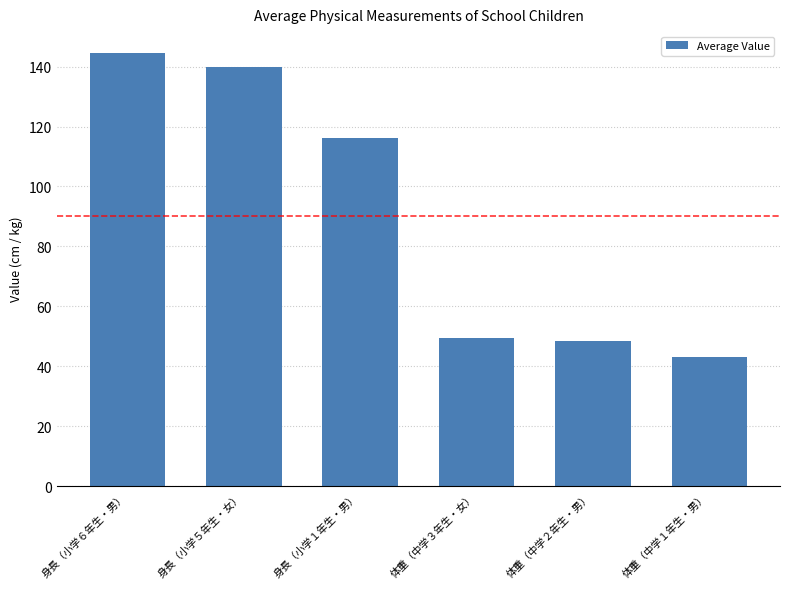

What is the value of the 3rd bar from the left?

116.0